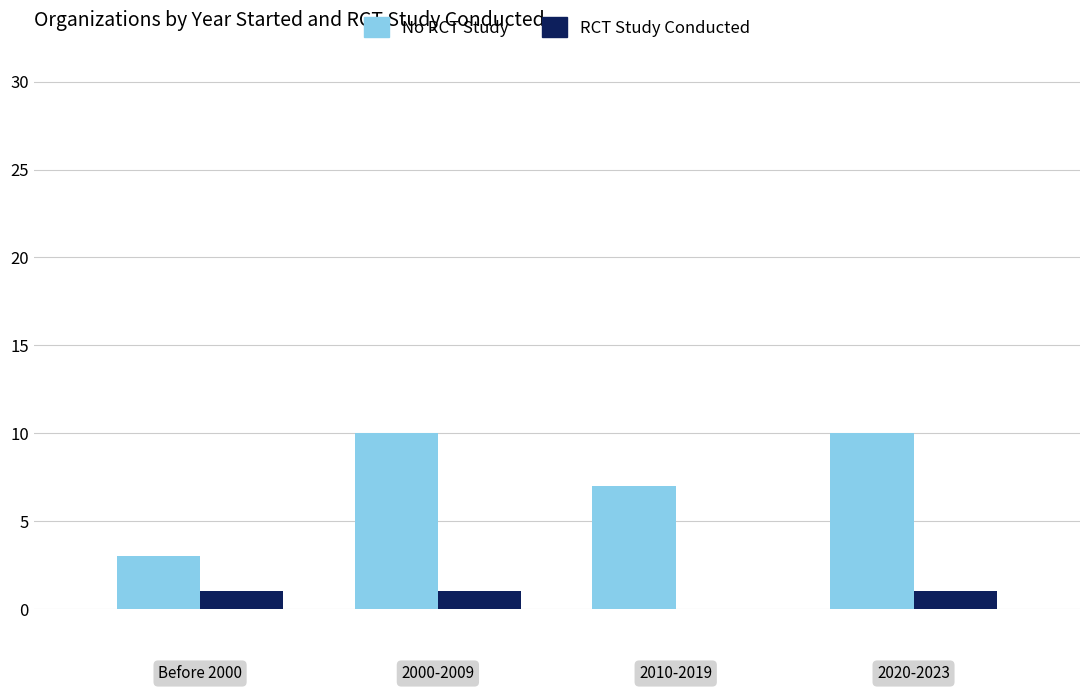

Count the number of data series in this chart.

2